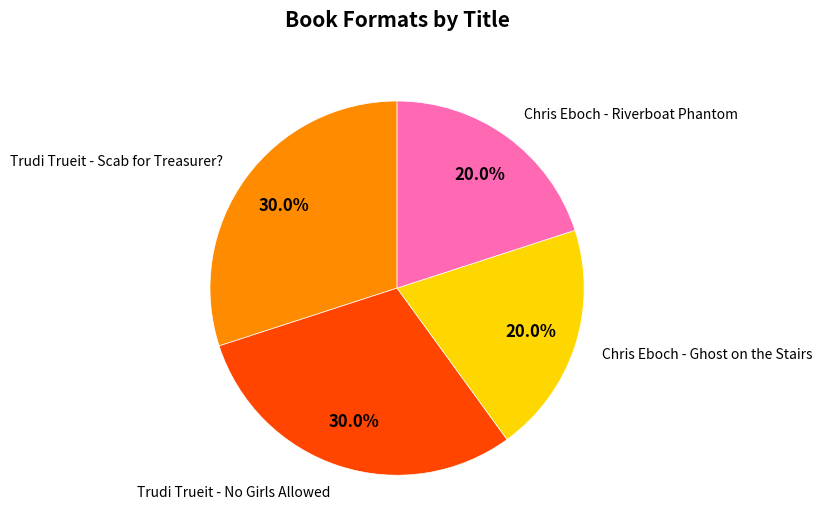

What is the ratio of the value at Chris Eboch - Ghost on the Stairs to the value at Trudi Trueit - Scab for Treasurer??

0.7